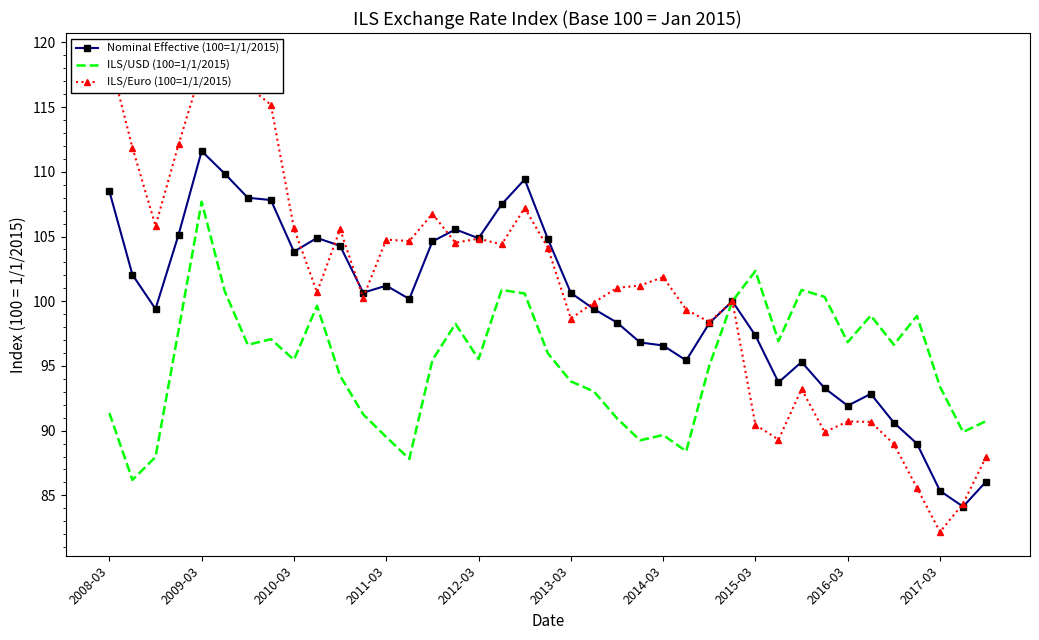

Which category has the highest value in the Nominal Effective (100=1/1/2015) series?

2009-03